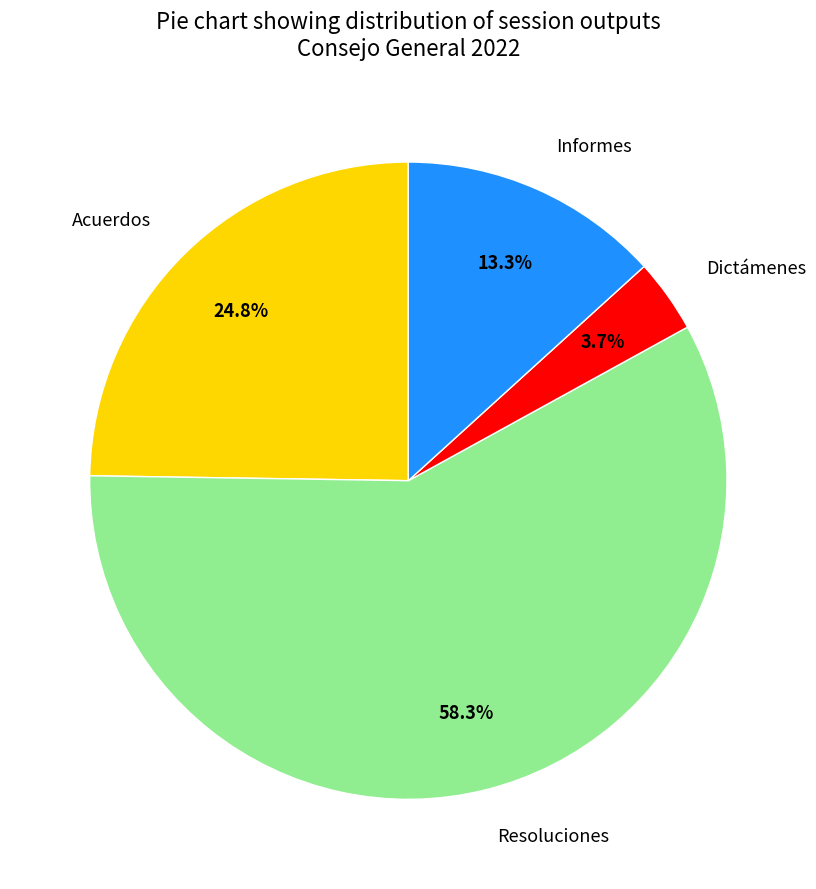

How many slices are in this pie chart?

4